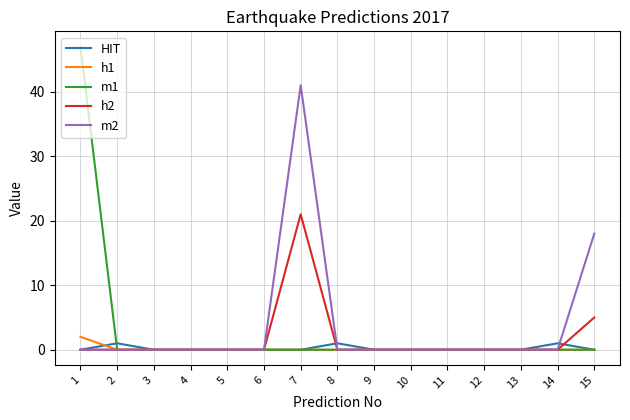

What is the highest value of the h2 series?

21